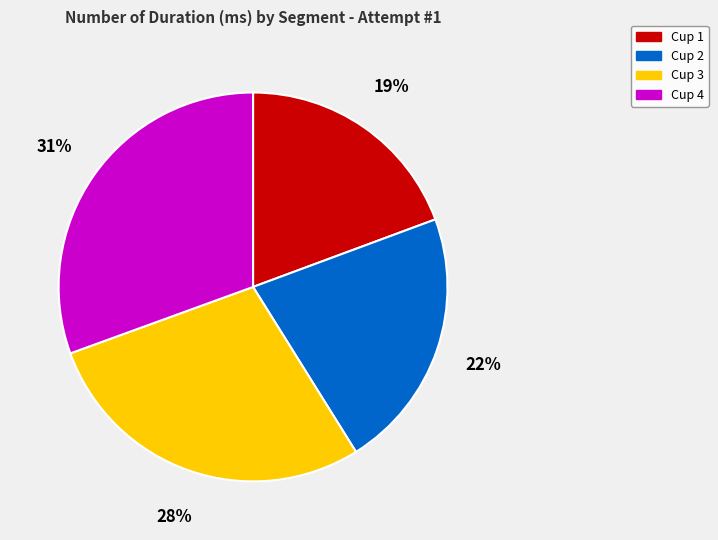

Approximately how many times larger is the value at Cup 1 compared to Cup 2?

0.9